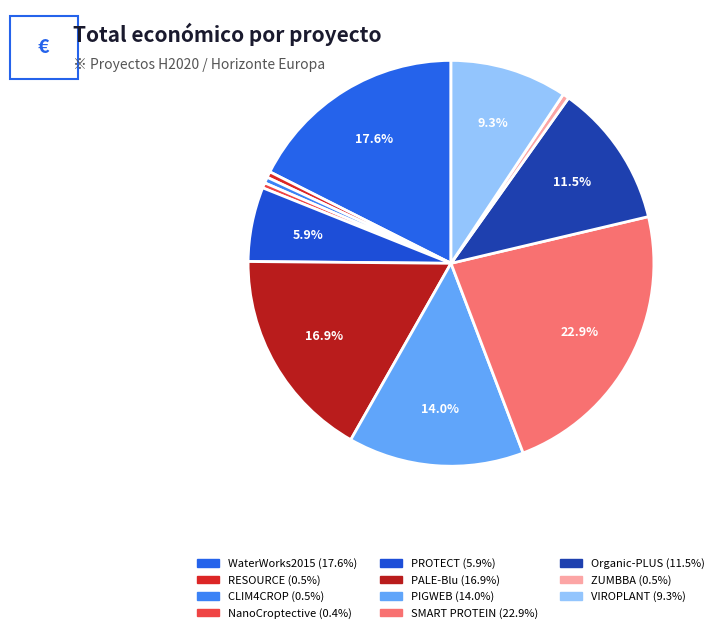

Does NanoCroptective account for over 50% of the chart?

No